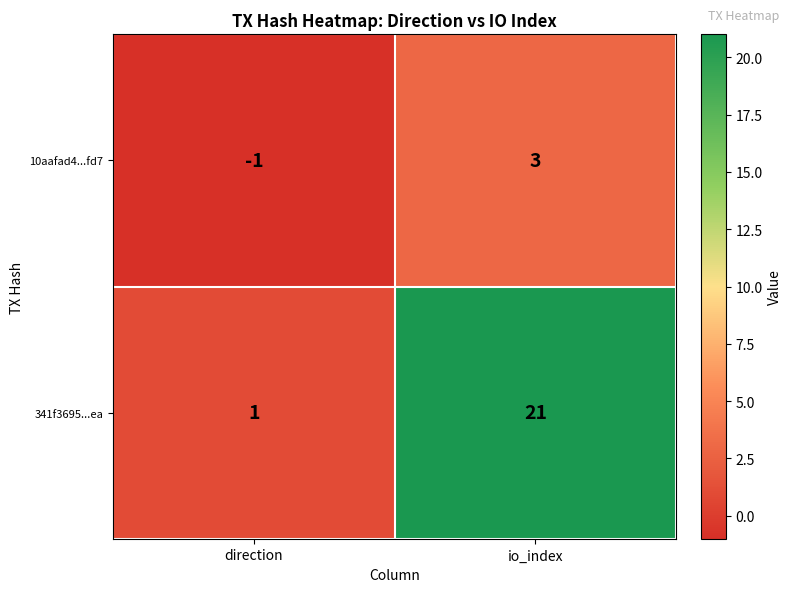

Is it true that 10aafad4...fd7 equals 1 at io_index?

False